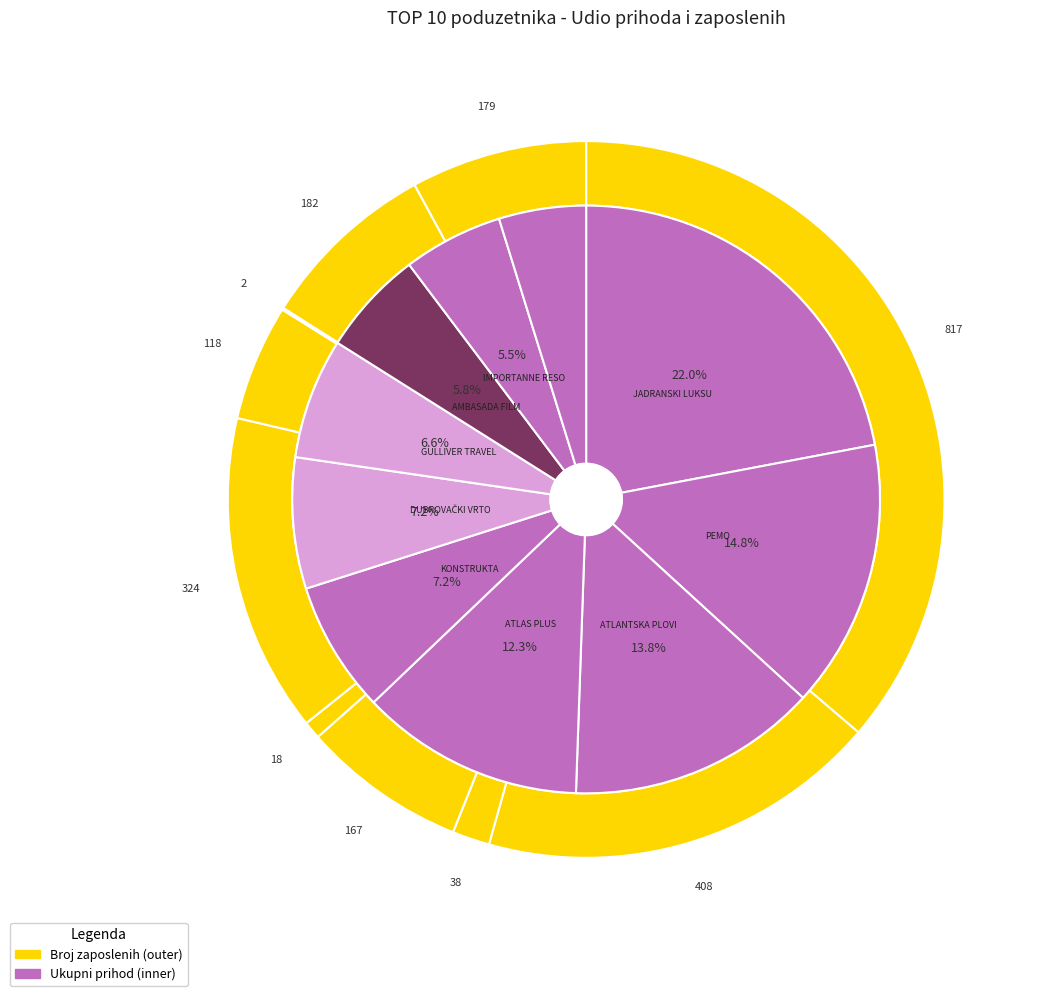

What is the change in value from ATLAS PLUS d.o.o. to GULLIVER TRAVEL d.o.o.?

-49